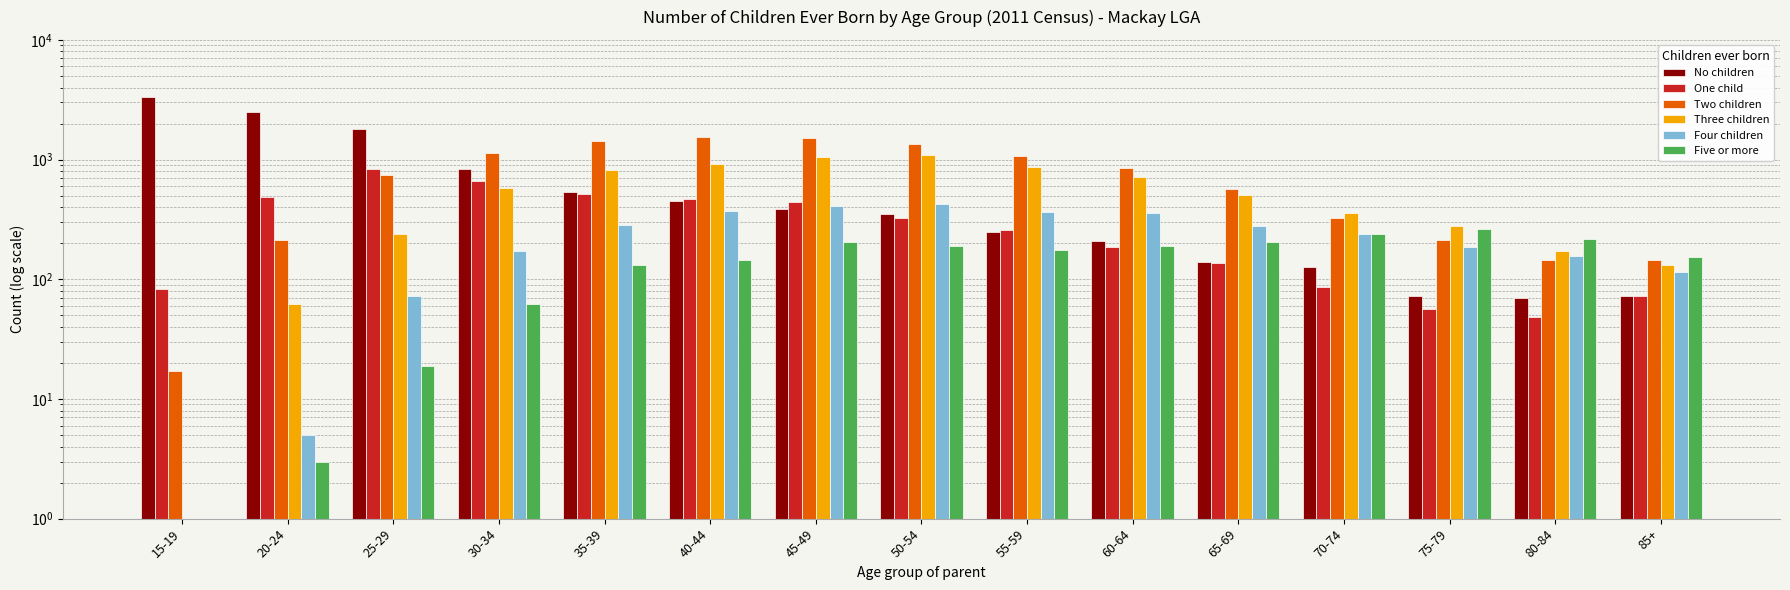

How many bars are there in total?

90